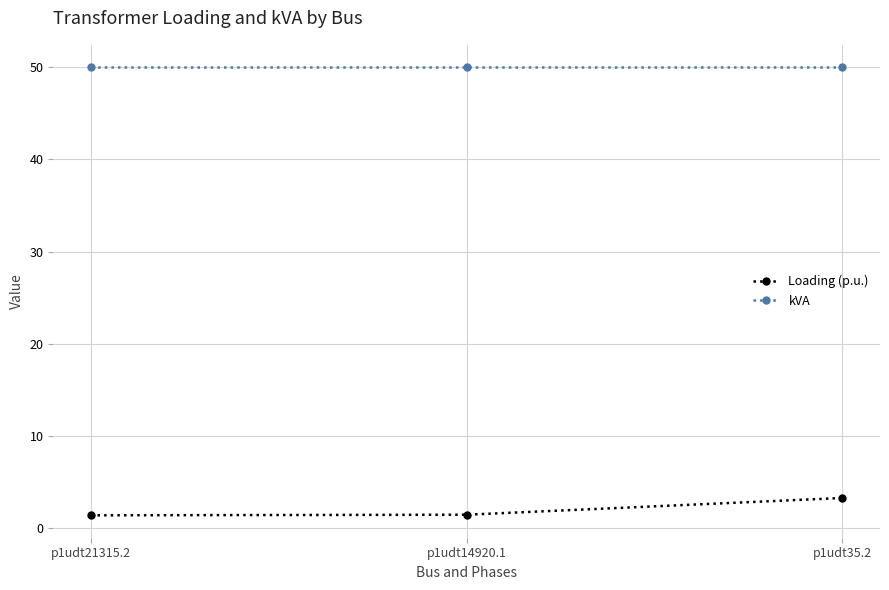

What is the minimum value shown in the chart?

1.4